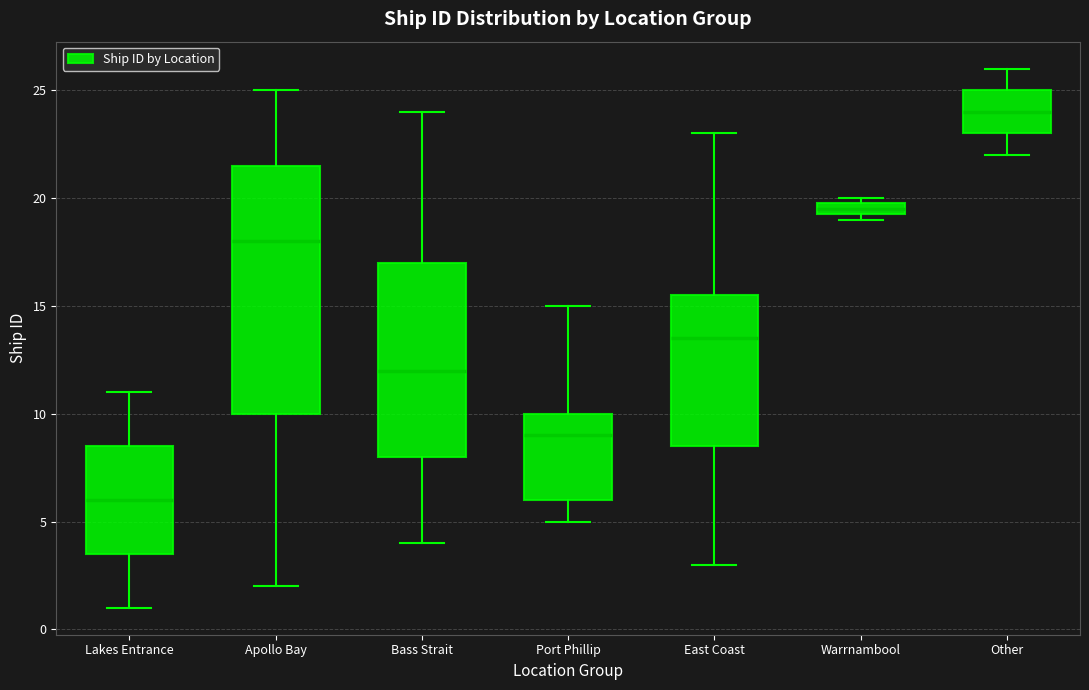

Which box is the tallest, from its lower edge to its upper edge?

Apollo Bay